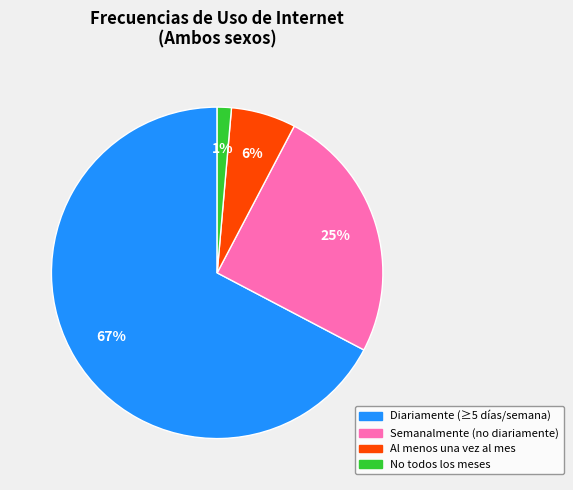

Does any single category account for the majority?

Yes